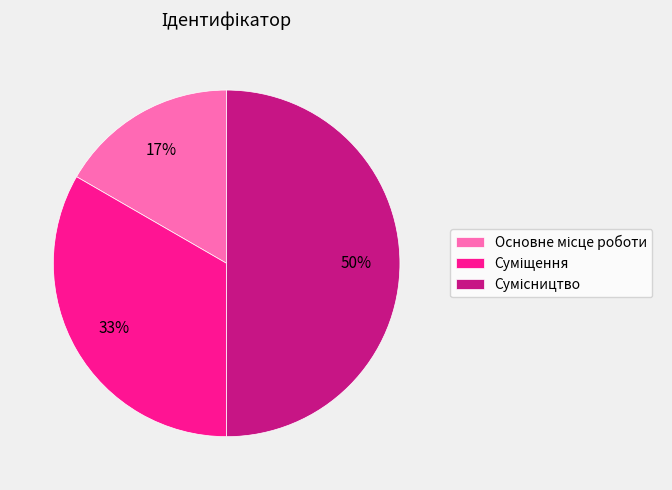

To the nearest percent, what is the average slice percentage?

33%